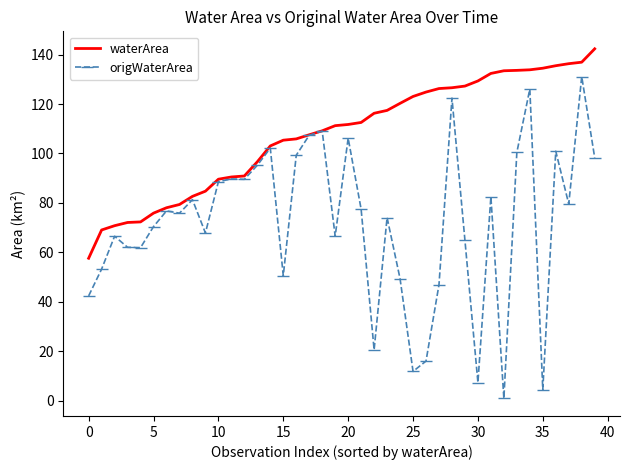

Which series has the largest total across all categories?

waterArea